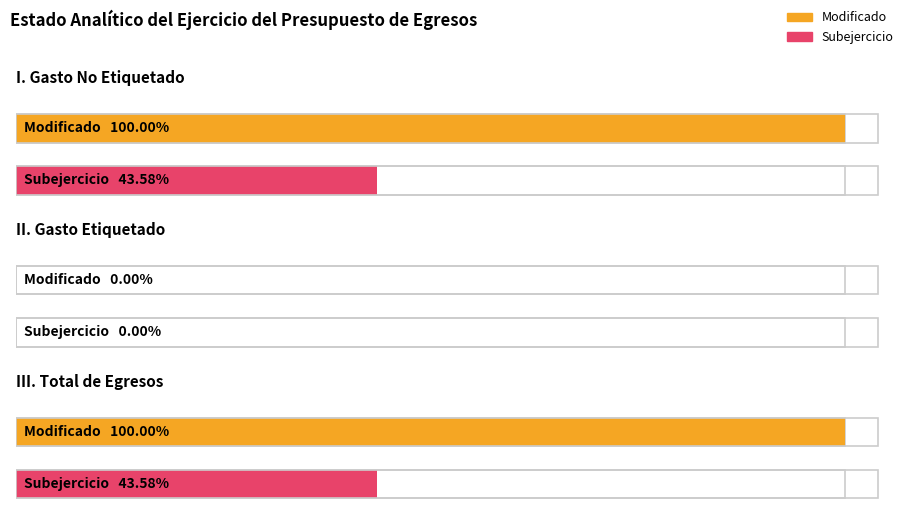

What position from the left is III. Total de Egresos?

3